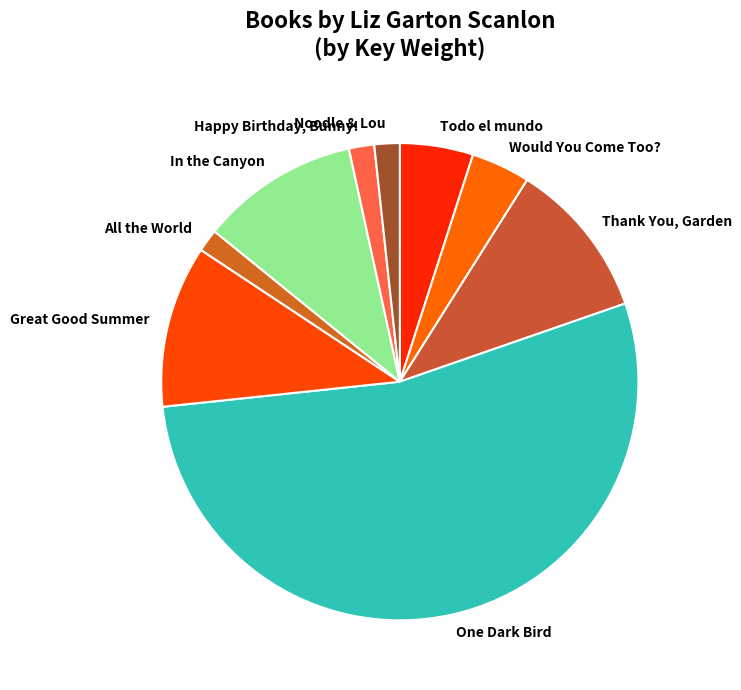

How many segments does this pie chart have?

9